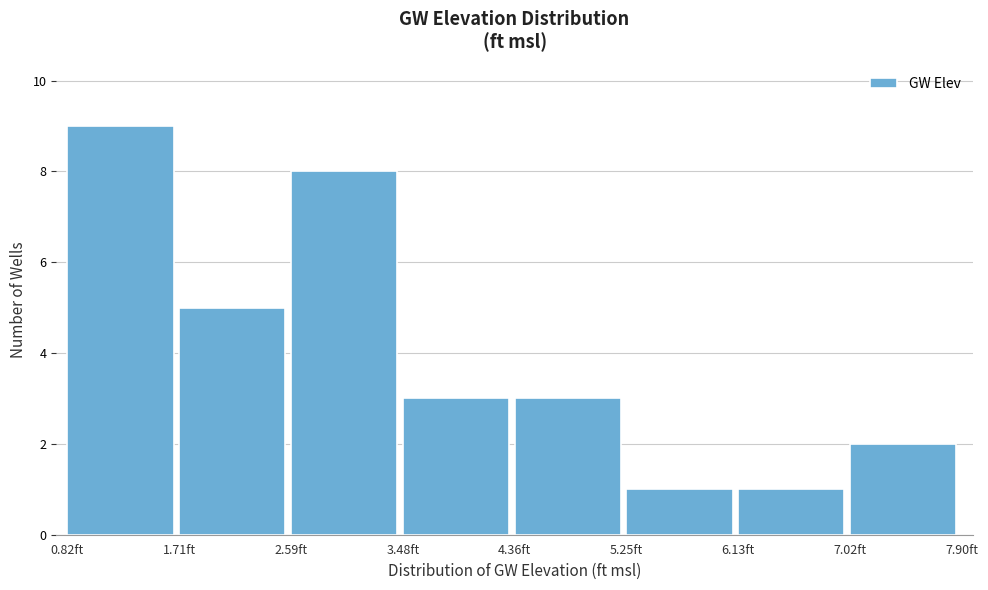

Reading left to right, list every bar in this chart as the range it spans on the x-axis followed by its height. Neither the bar edges nor the heights are printed on the chart, so give them approximately, as read against the axes.

0.8 to 1.7: 9
1.7 to 2.6: 5
2.6 to 3.5: 8
3.5 to 4.4: 3
4.4 to 5.2: 3
5.2 to 6.1: 1
6.1 to 7.0: 1
7.0 to 7.9: 2